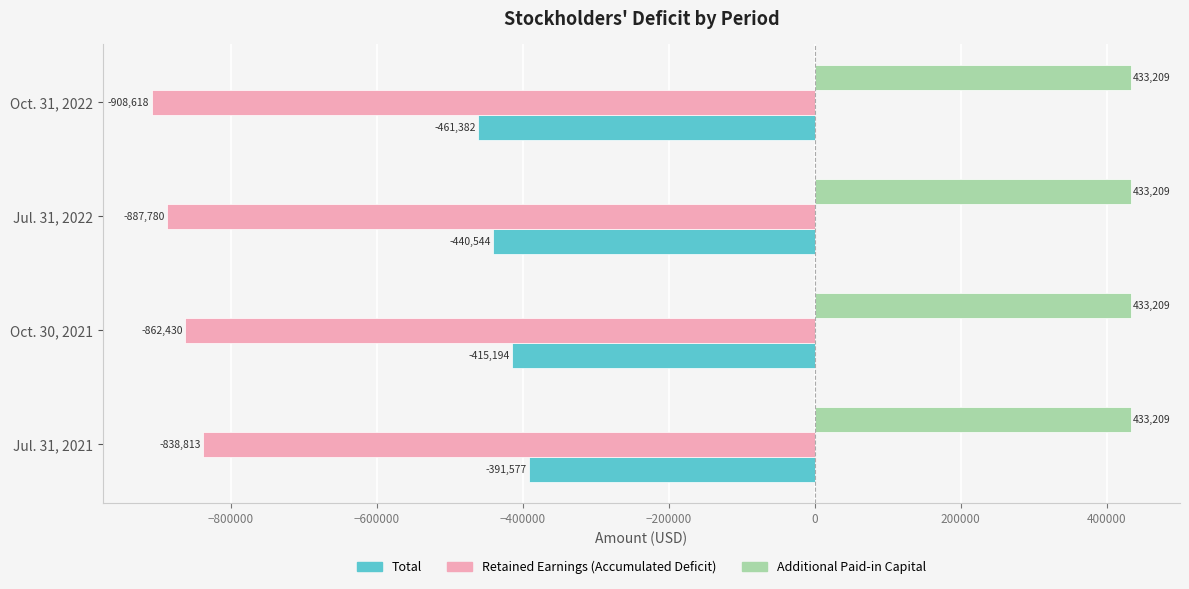

The value of Retained Earnings (Accumulated Deficit) at Jul. 31, 2022 is -272245. True or false?

False